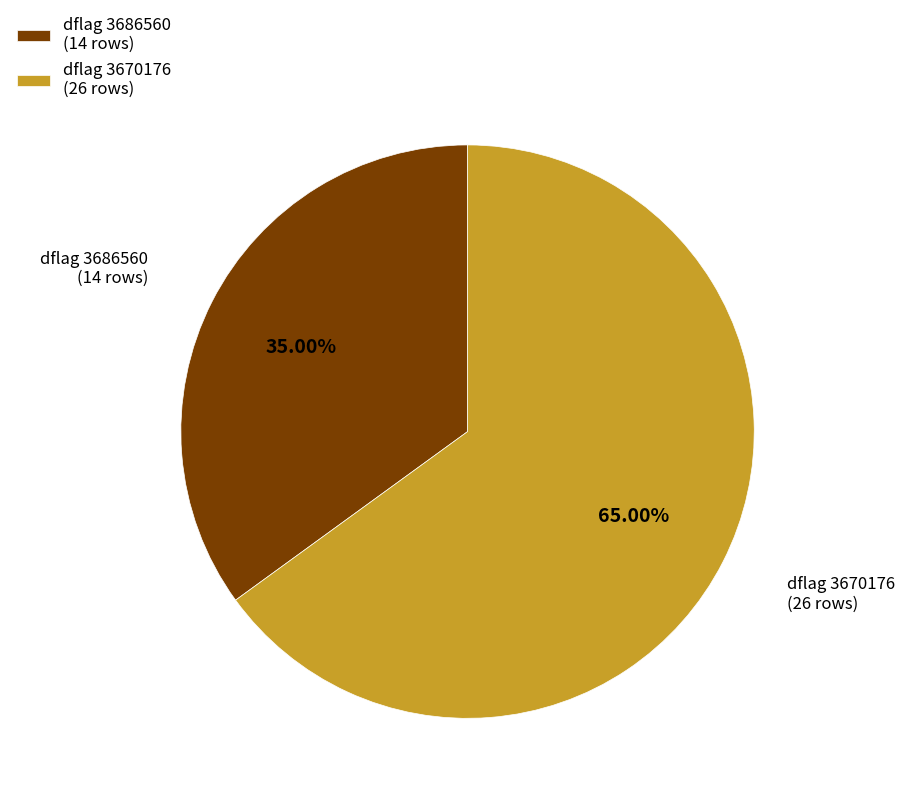

What is the smallest slice in the pie chart?

dflag 3686560 (14 rows)